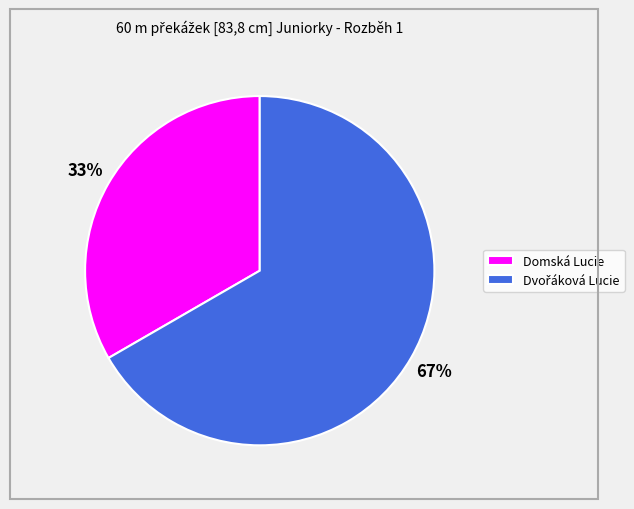

To the nearest percent, what portion does Domská Lucie represent?

33%